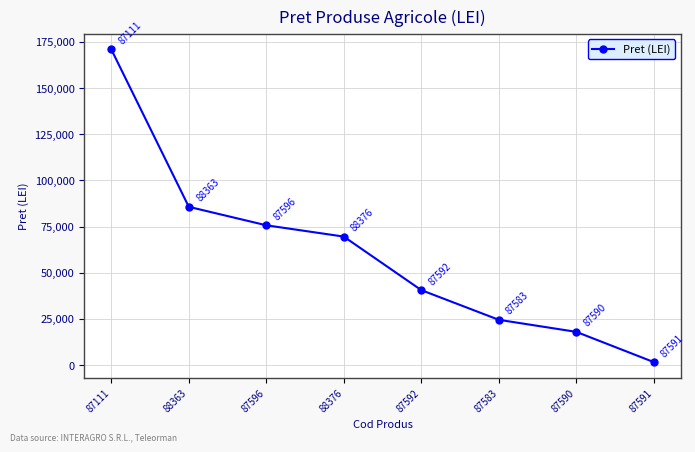

What is the difference between the maximum and minimum values?

169214